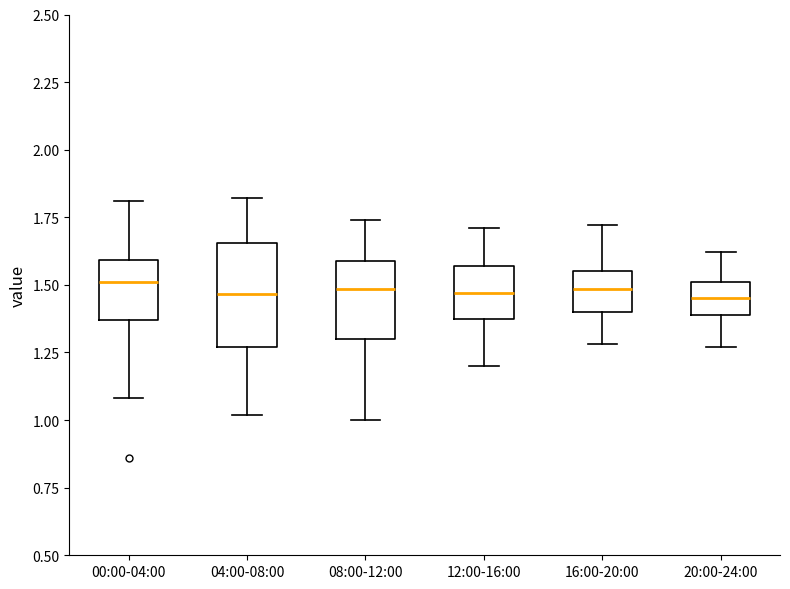

Which box is the tallest, from its lower edge to its upper edge?

04:00-08:00